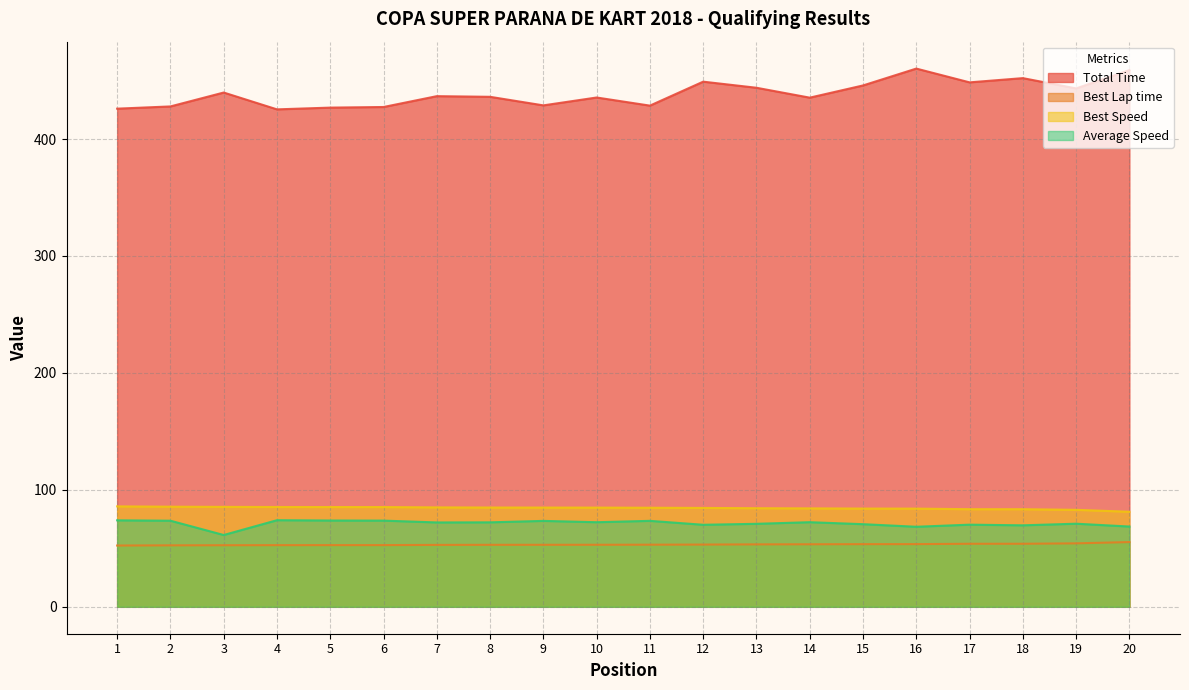

At how many categories does at least one series exceed 249?

20